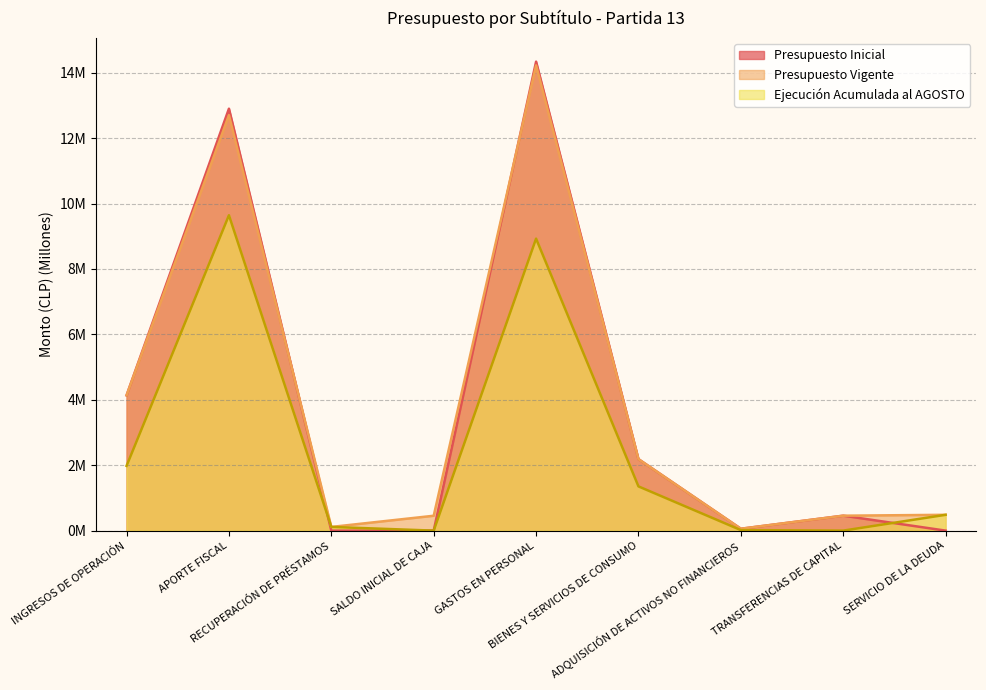

The value of Ejecución Acumulada al AGOSTO at ADQUISICIÓN DE ACTIVOS NO FINANCIEROS is 0.0. True or false?

True